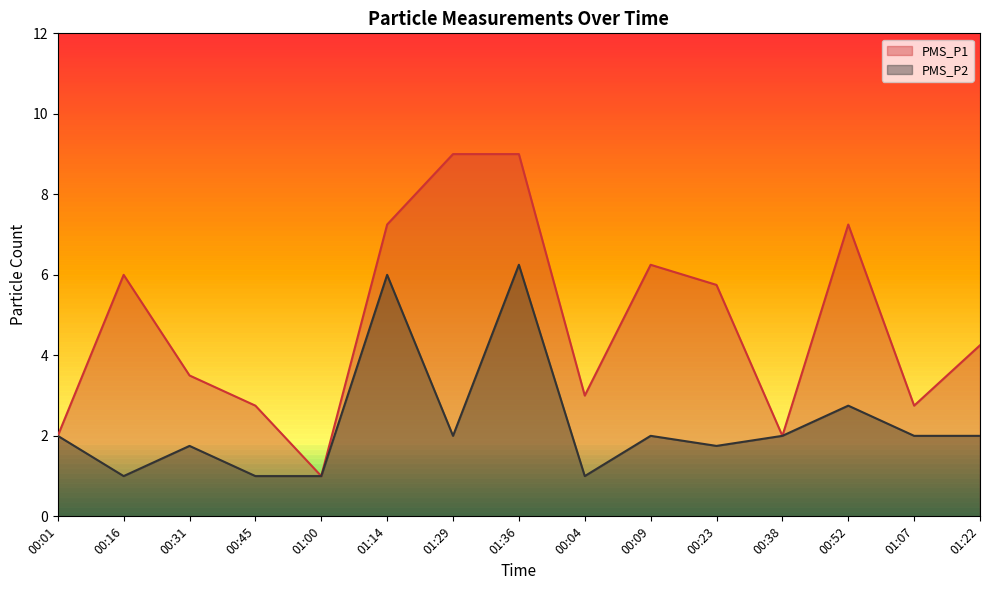

At which label does PMS_P1 first exceed 4?

00:16